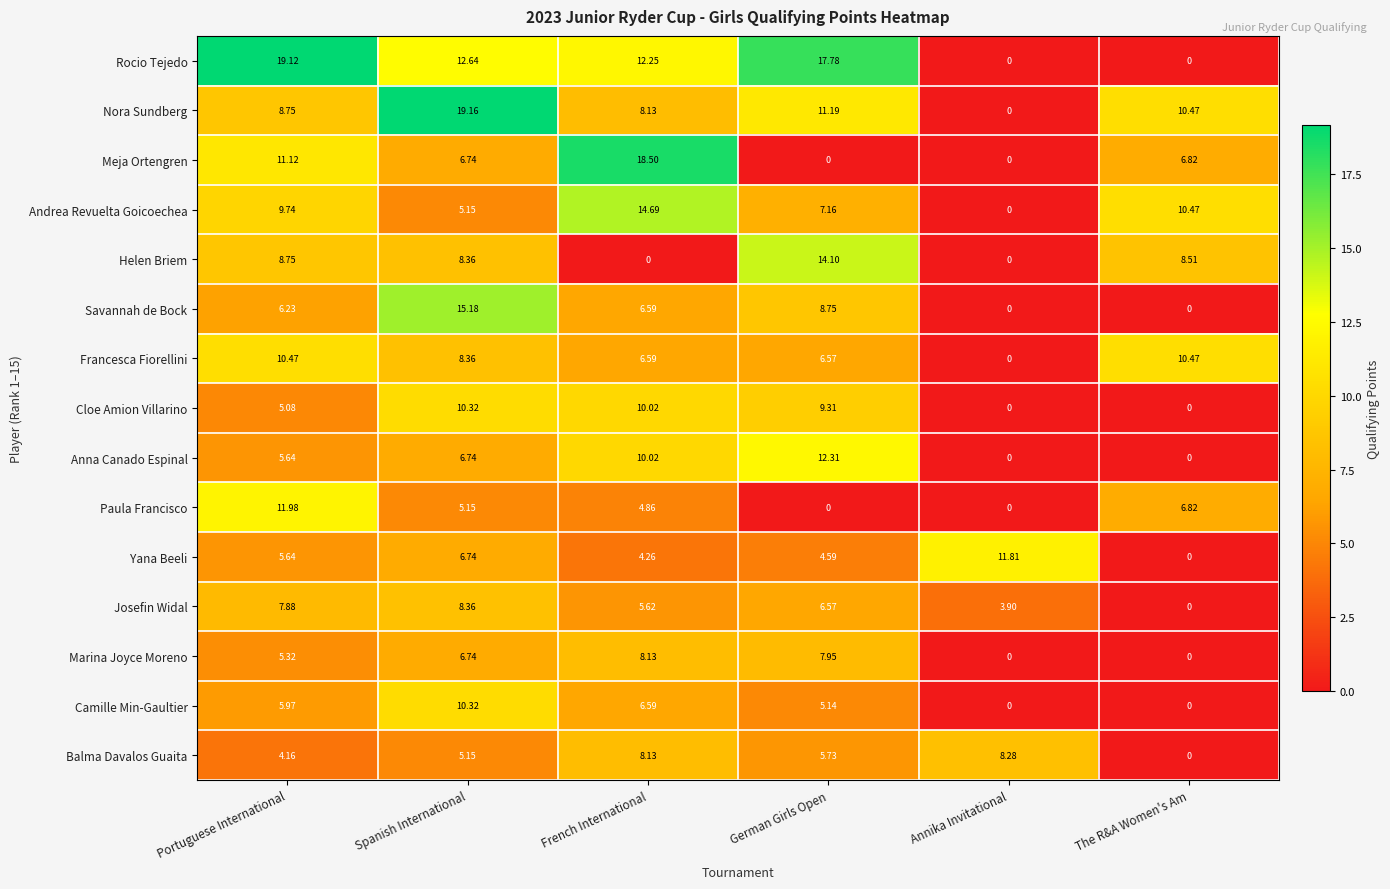

At which label is Balma Davalos Guaita closest to 4?

Portuguese International